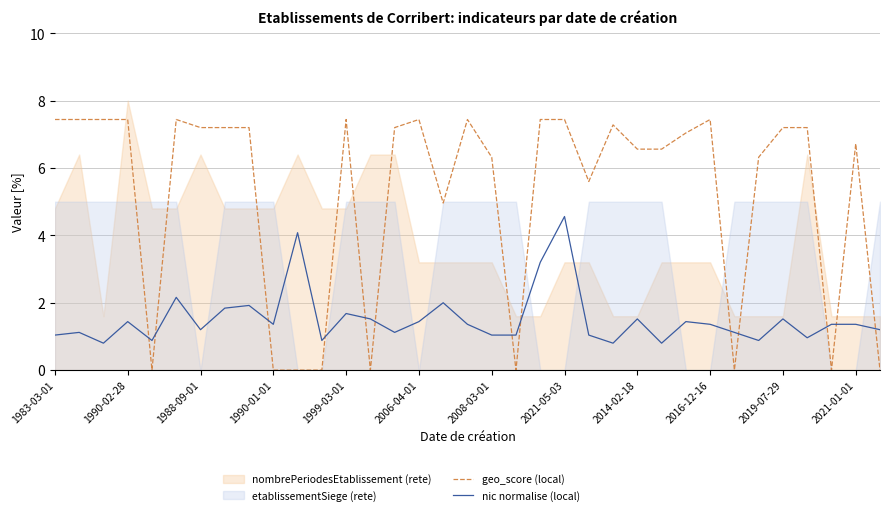

The value of geo_score (local) at 1990-02-28 is 7.4. True or false?

True